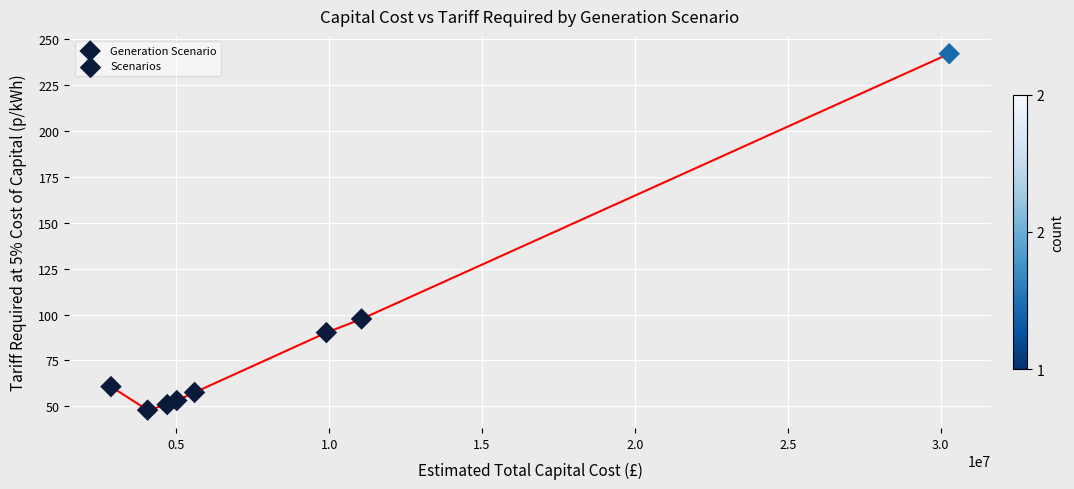

What Y value in the scatter plot is closest to 145?

97.6